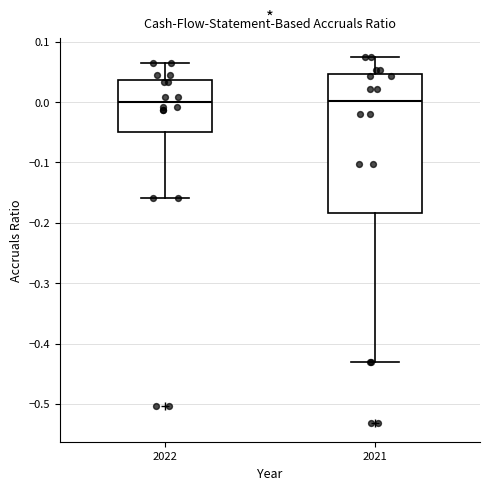

Reading left to right, read every box against the y-axis: the position of its median line, the range the box covers, and the ends of its whiskers. The values are not printed on the chart, so give them approximately, as read against the axis.

2022: median 0.00, box -0.05 to 0.04, whiskers -0.16 to 0.06
2021: median 0.00, box -0.18 to 0.05, whiskers -0.43 to 0.08